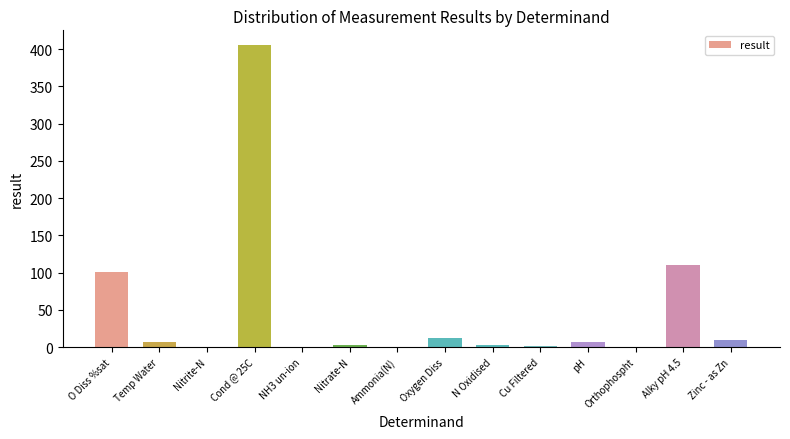

What is the change in value from Cond @ 25C to Oxygen Diss?

-392.7